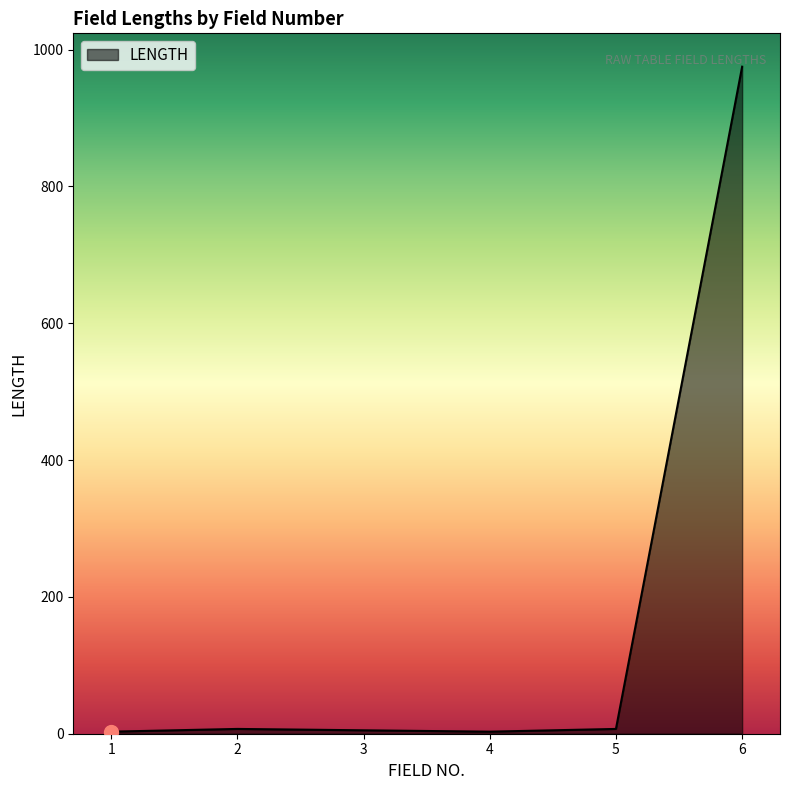

What is the greatest value displayed?

975